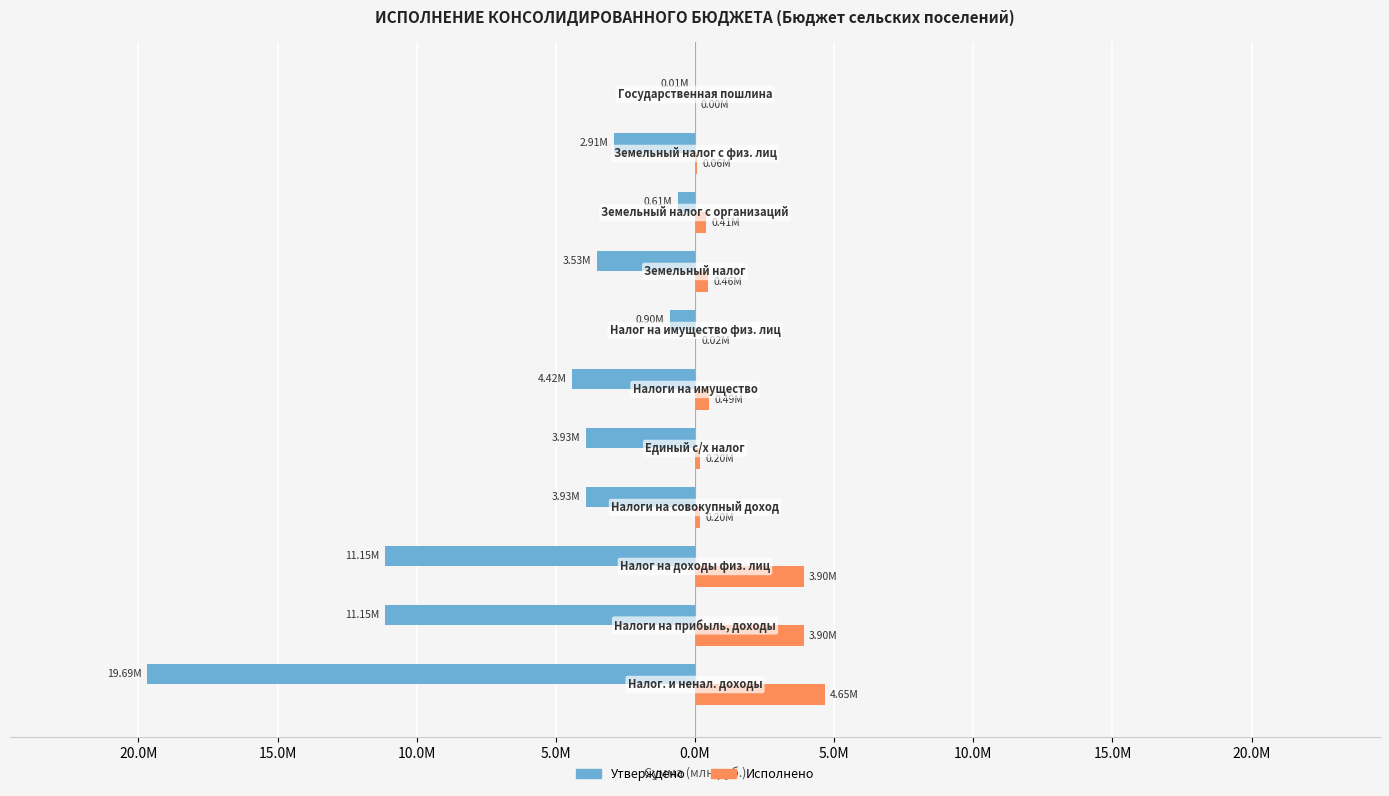

What are all the series names shown in the legend?

Утверждено, Исполнено